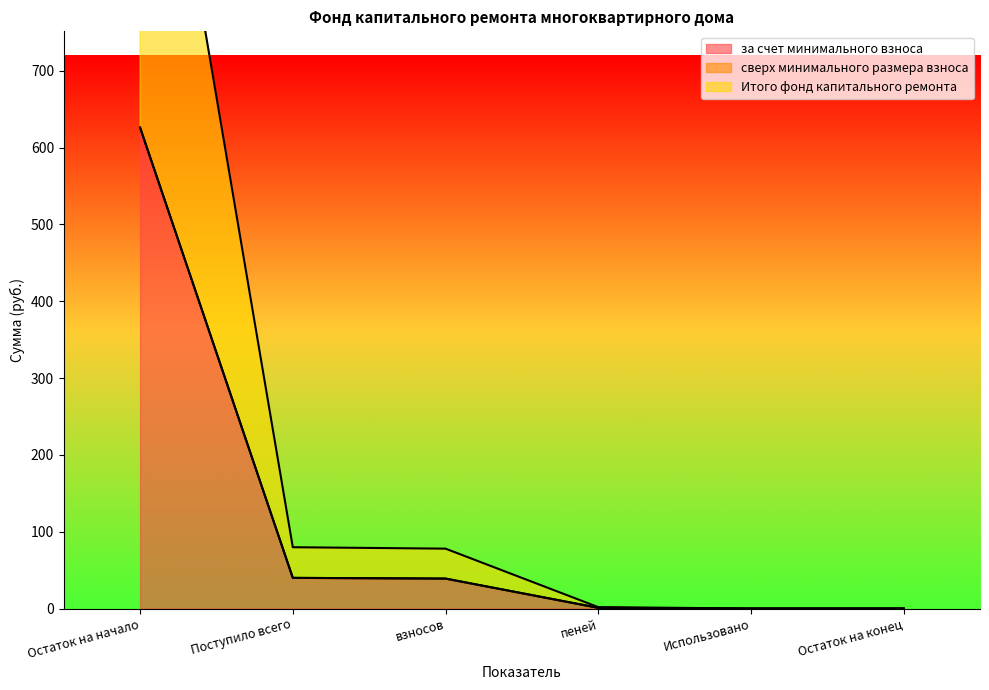

How many lines are shown in the chart?

2